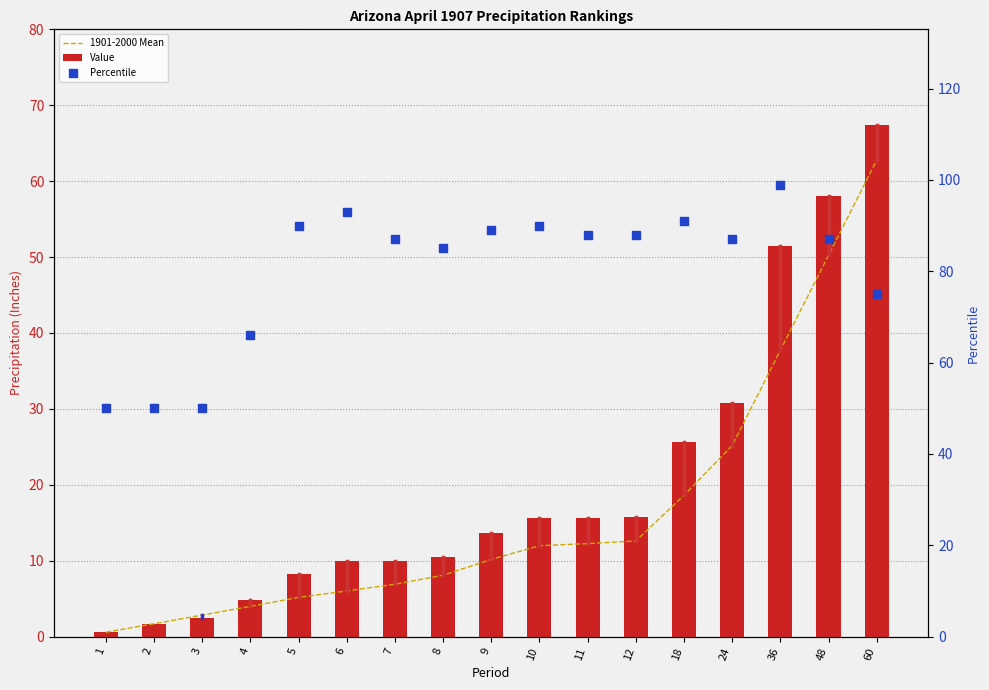

Which series has the widest spread of Y values?

Value